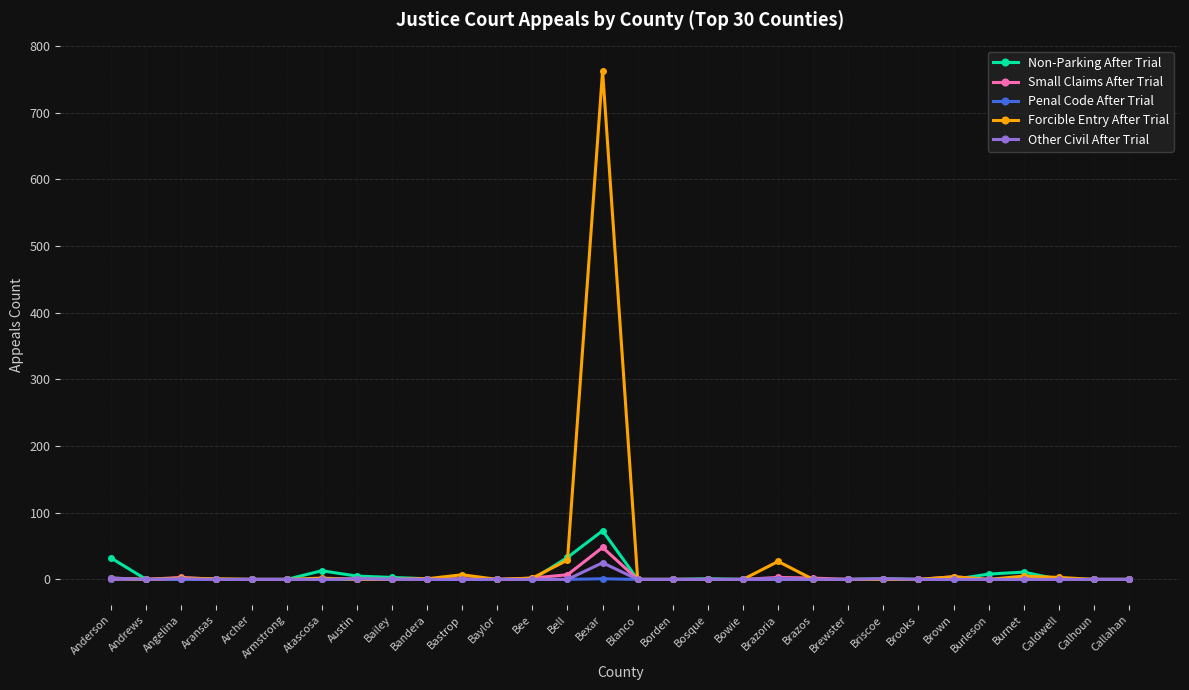

How many data points does each series have?

30